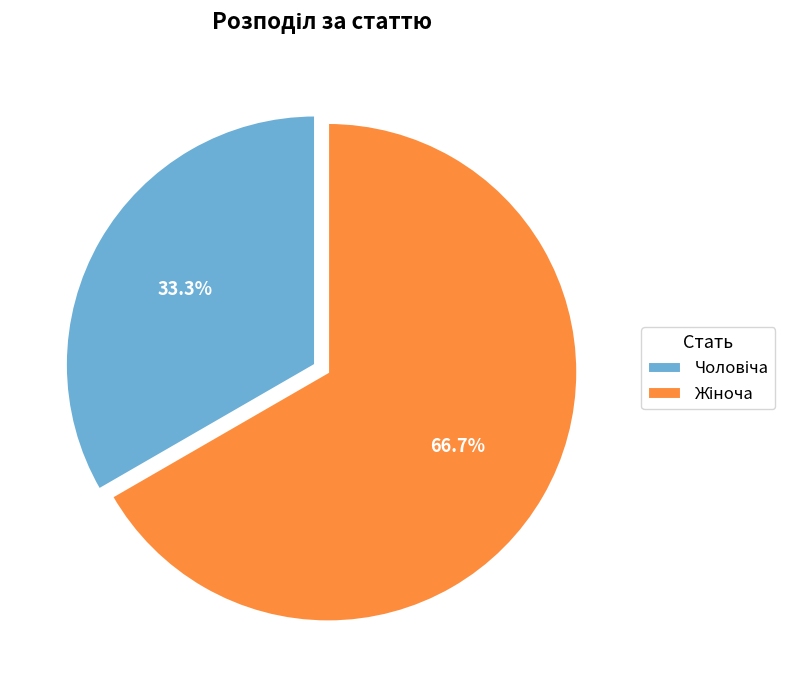

Is there any slice that represents more than half of the pie?

Yes